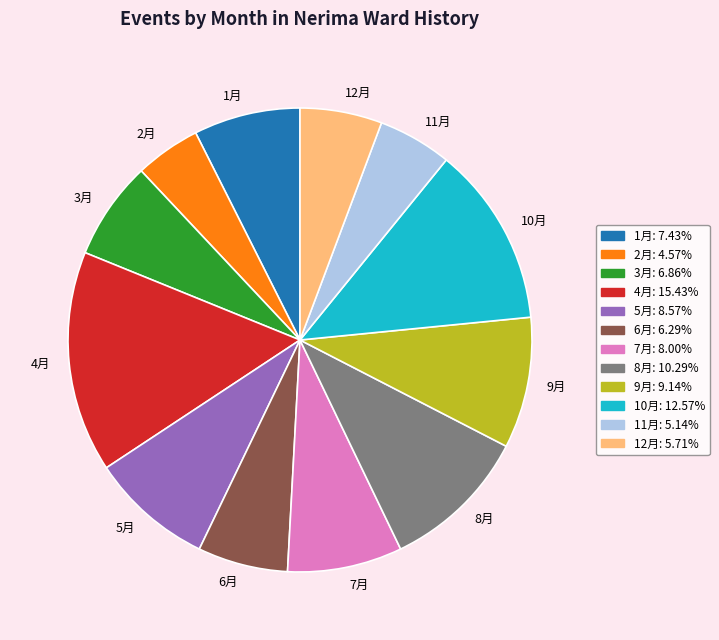

Does any single category account for the majority?

No